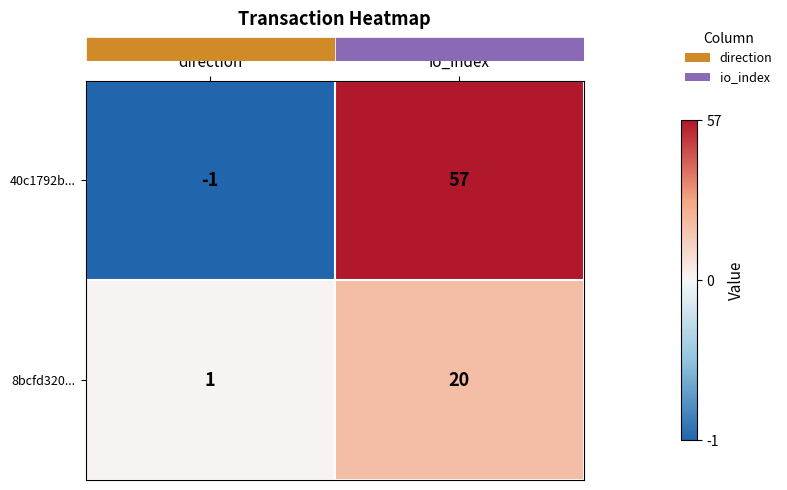

What is the spread (max minus min) of values at direction?

2